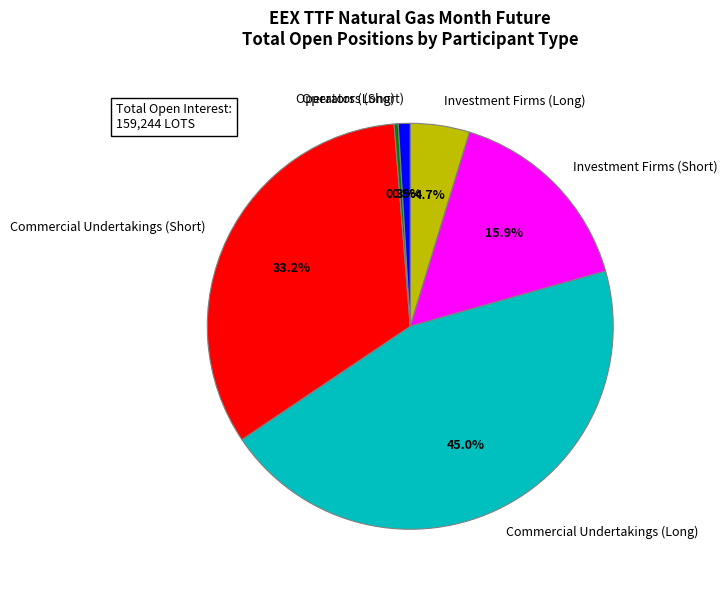

What is the smallest slice in the pie chart?

Operators (Long)